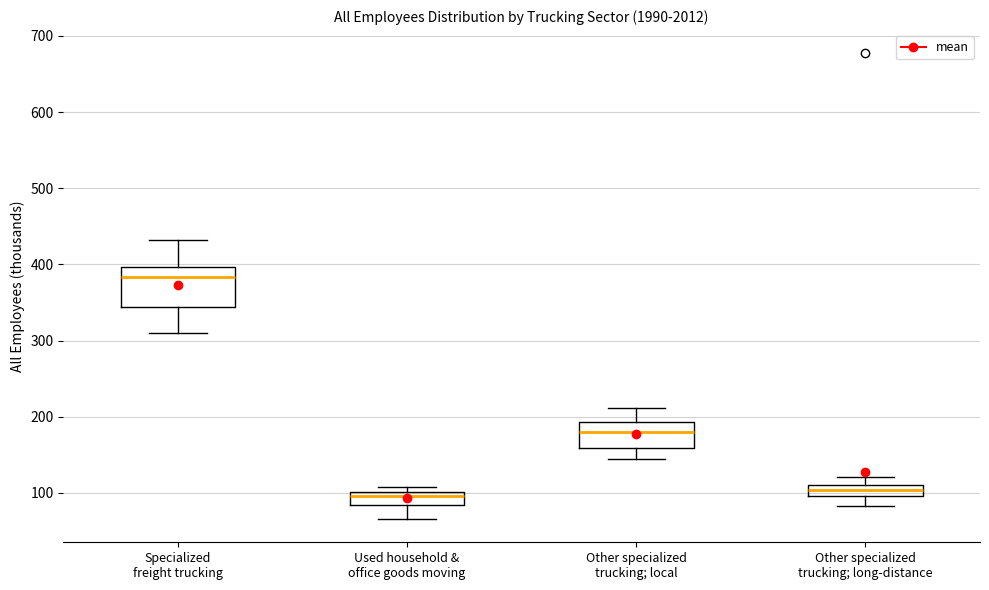

Reading left to right, read every box against the y-axis: the position of its median line, the range the box covers, and the ends of its whiskers. The values are not printed on the chart, so give them approximately, as read against the axis.

Specialized freight trucking: median 380, box 340 to 400, whiskers 310 to 430
Used household & office goods moving: median 100 (just below the box's upper edge), box 80 to 100, whiskers 70 to 110
Other specialized trucking; local: median 180, box 160 to 190, whiskers 140 to 210
Other specialized trucking; long-distance: median 100 (inside the box), box 100 to 110, whiskers 80 to 120